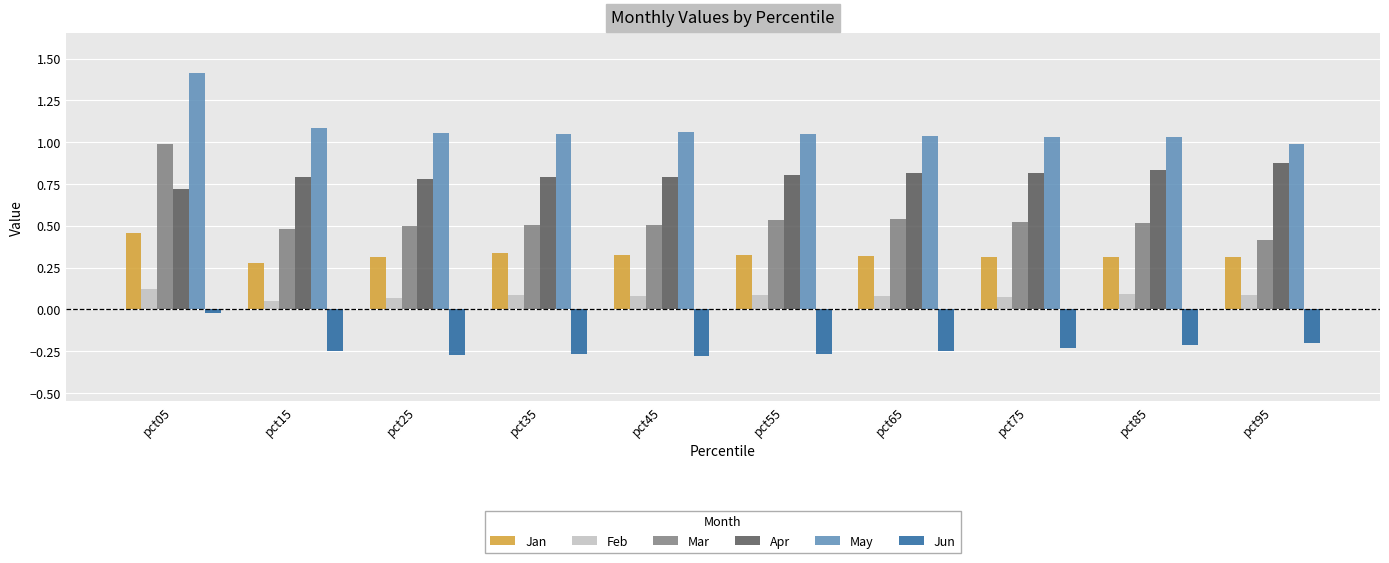

The Jan series shows 0.3 at pct25. True or false?

True